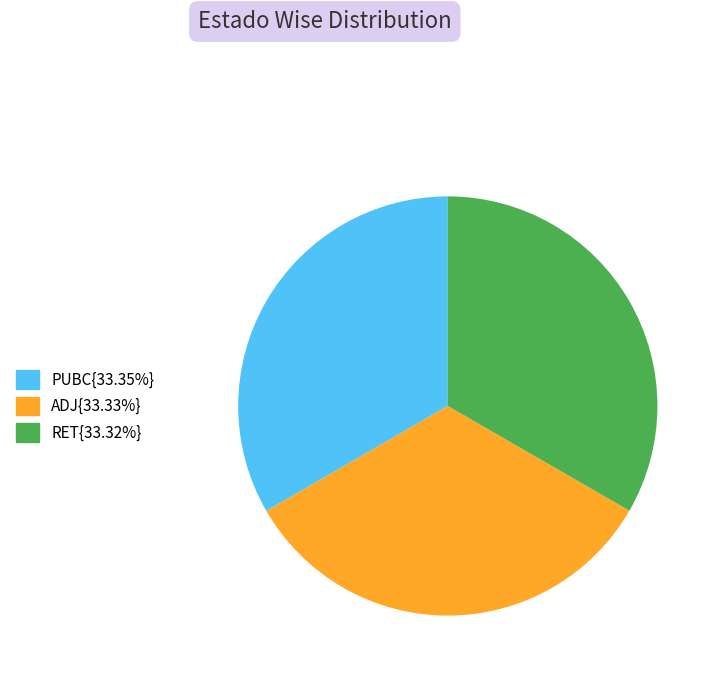

Is there any slice that represents more than half of the pie?

No